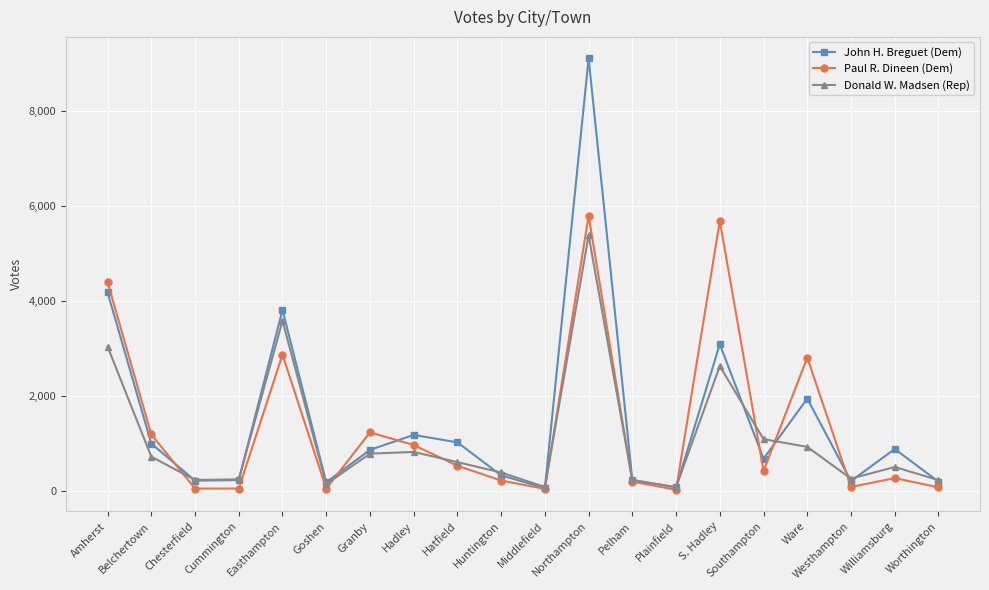

True or false: Donald W. Madsen (Rep) has a value of 253 at Cummington.

True